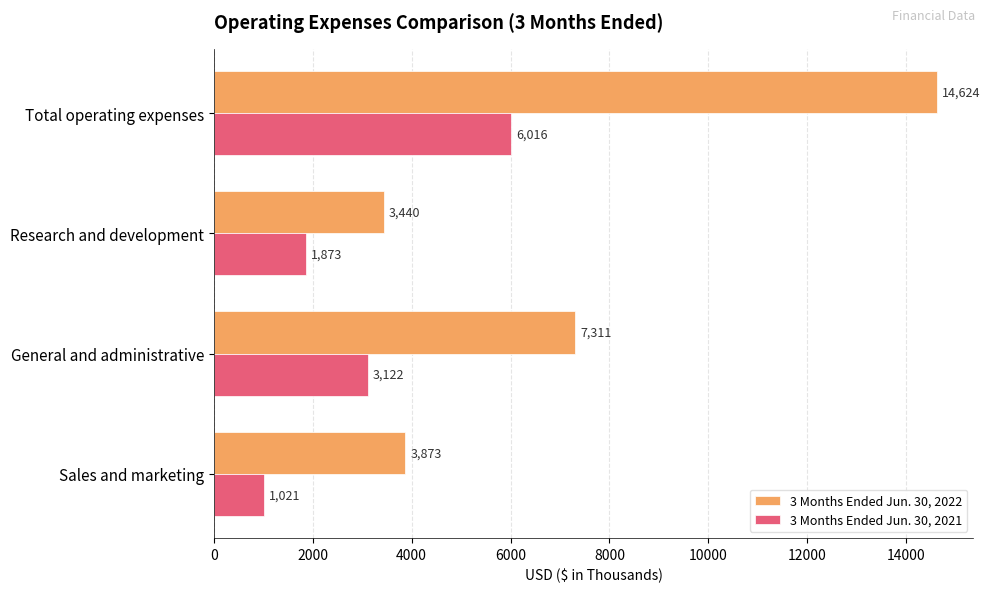

At which label is 3 Months Ended Jun. 30, 2022 closest to 9032?

General and administrative